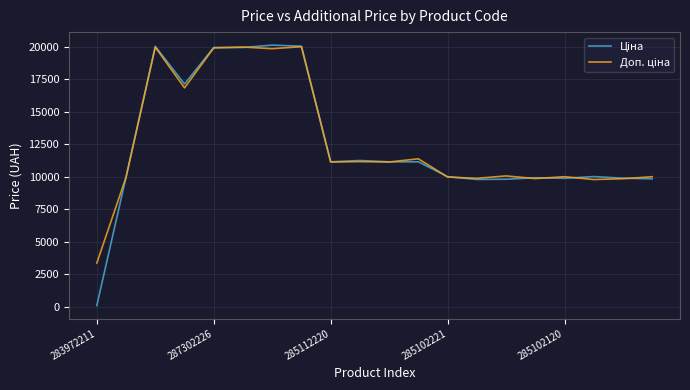

List the series in order of their peak value, highest first.

Ціна, Доп. ціна